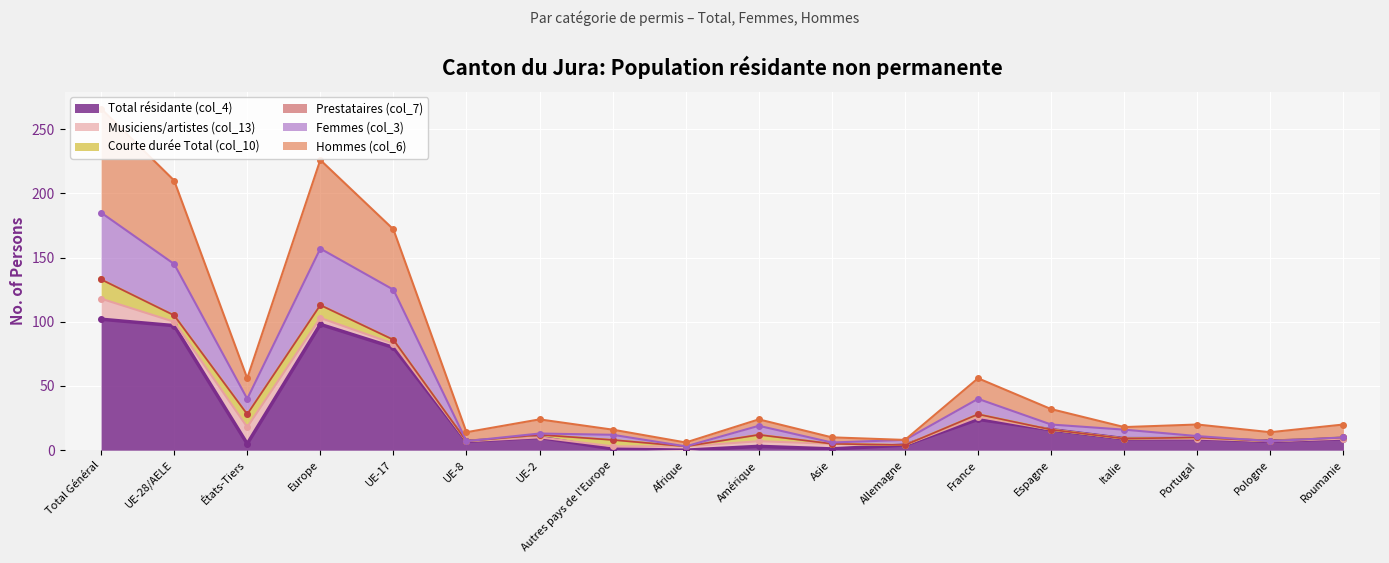

Which category has the lowest value across all series?

Afrique